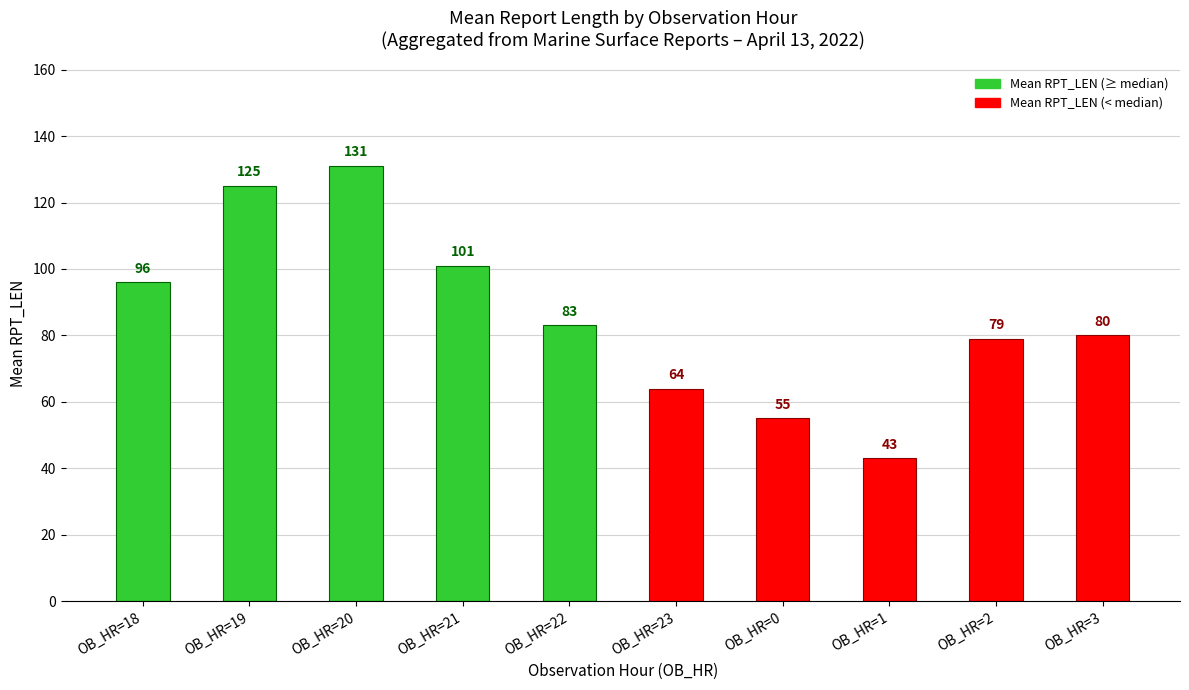

Is it true that the value at 19 is 56?

False